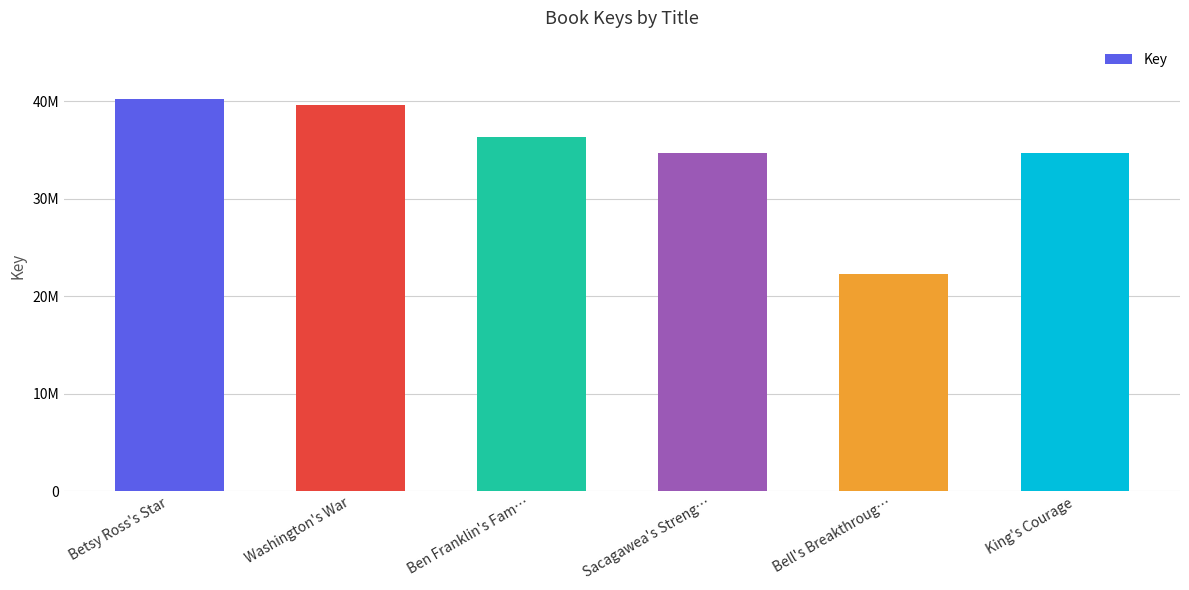

What is the ratio of the value at Betsy Ross's Star to the value at Bell's Breakthroug…?

1.8